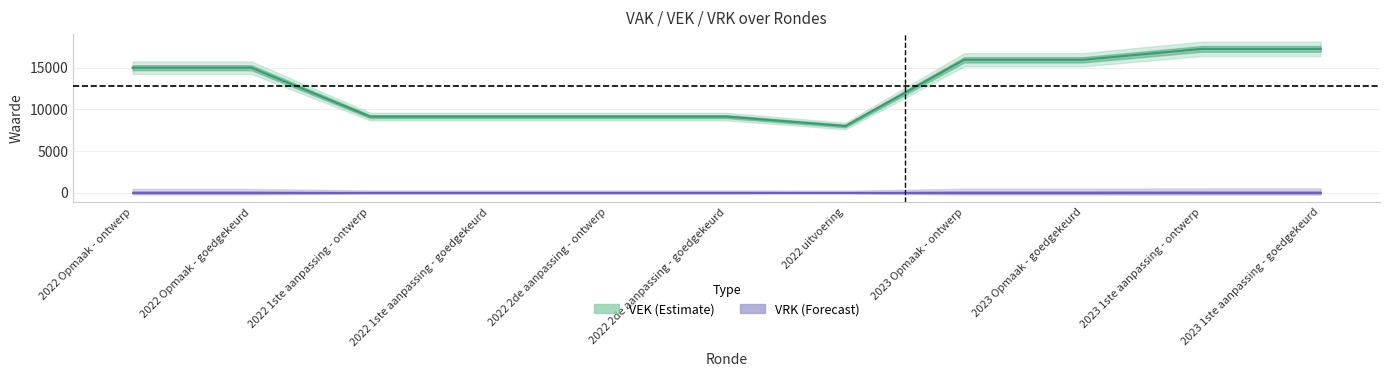

What value does the data have at 2023 1ste aanpassing - goedgekeurd?

17263